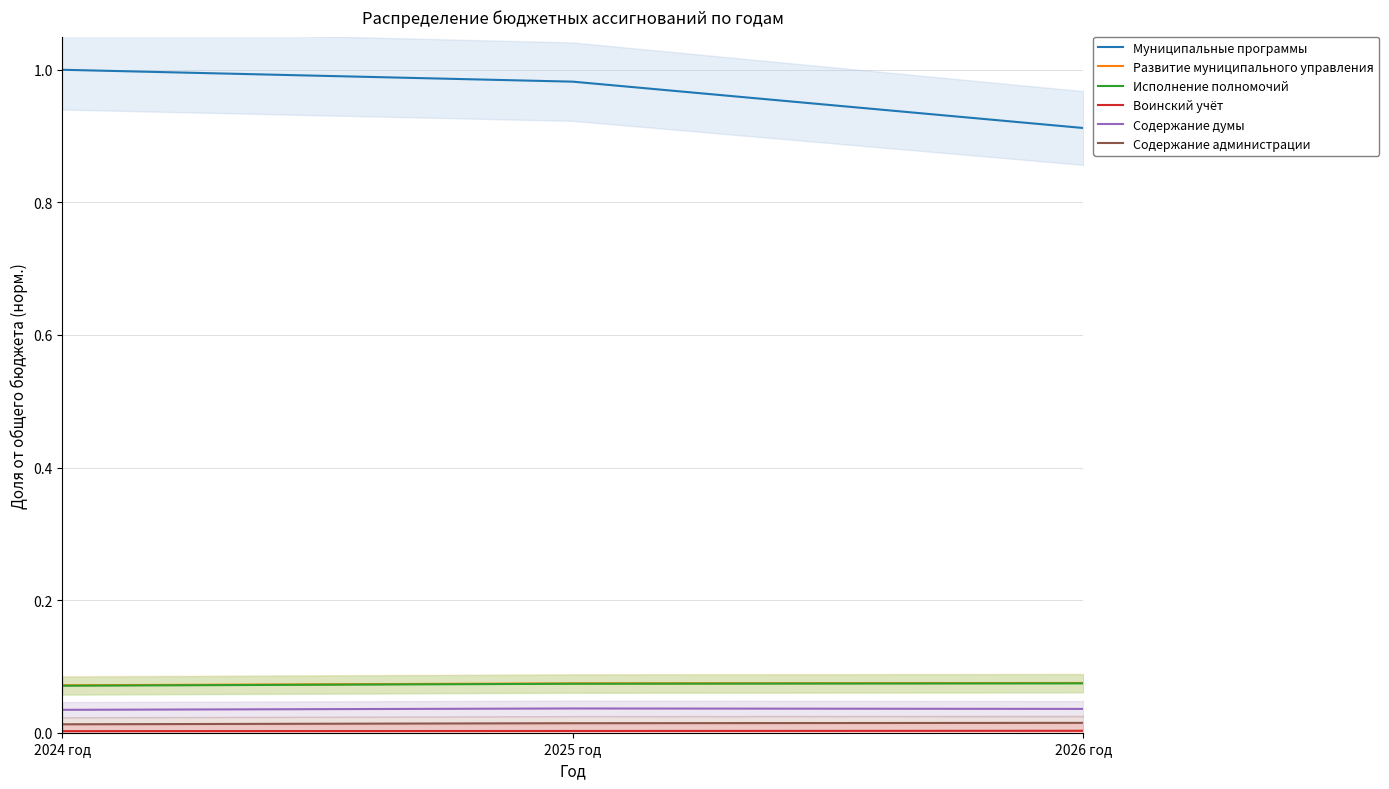

At which label is Воинский учёт closest to 0?

2024 год